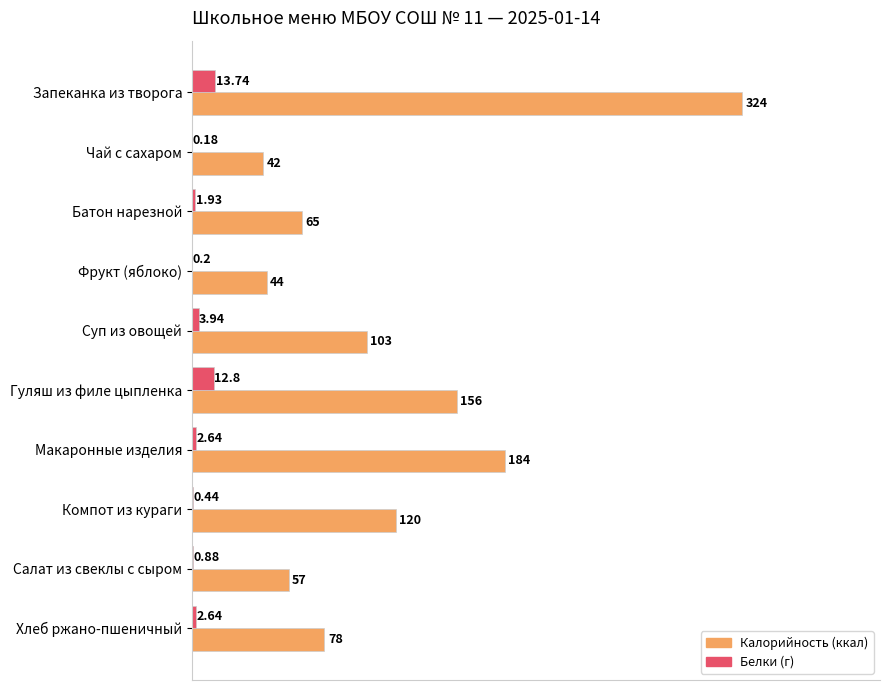

Which category has the highest value across all series?

Запеканка из творога